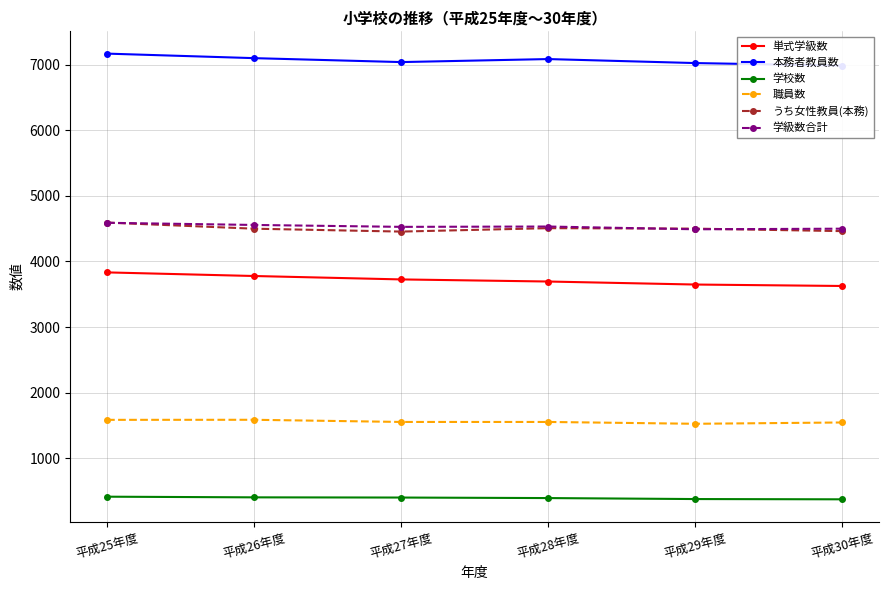

Is this an area chart (filled region under the line)?

No